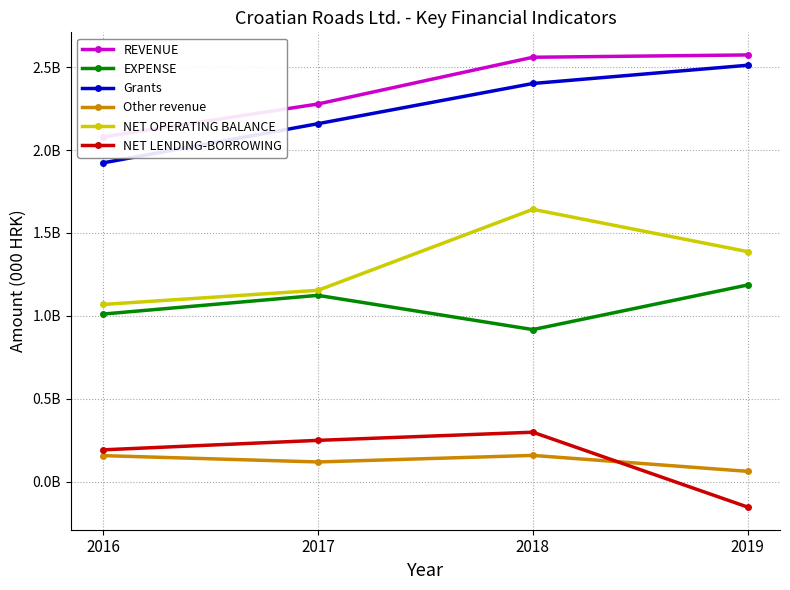

Count the number of data series in this chart.

6